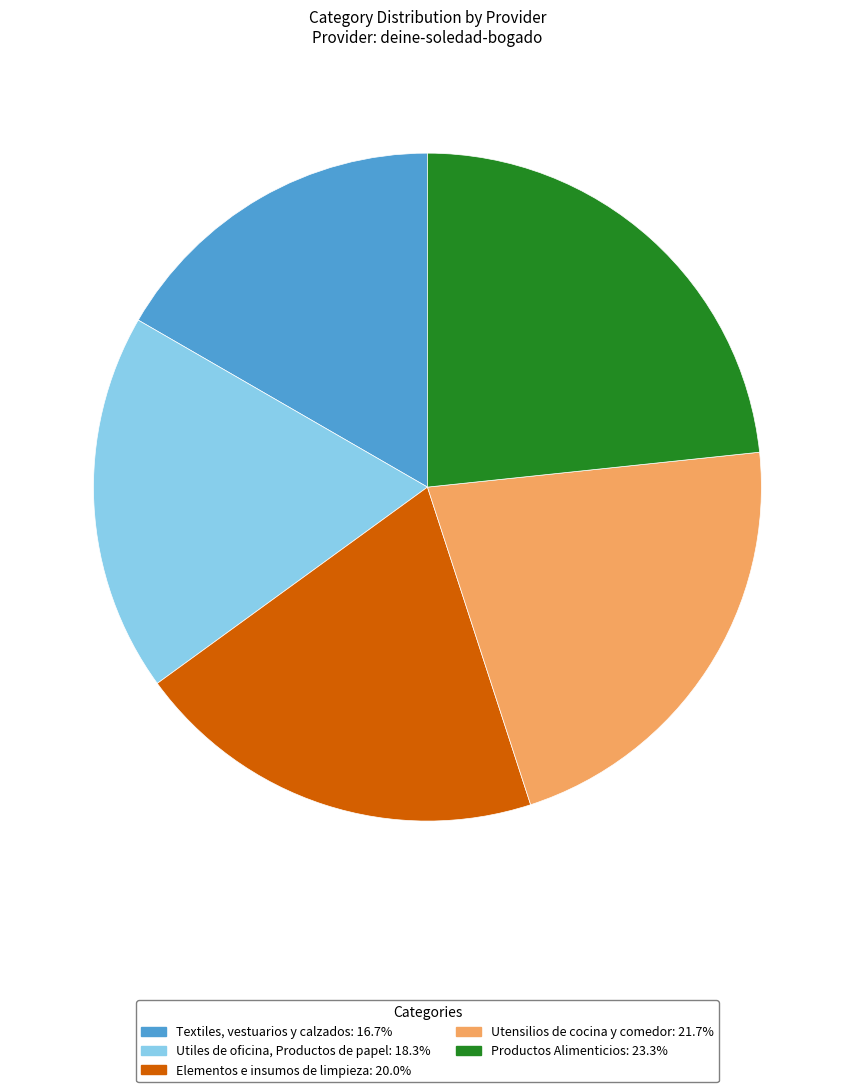

Do Productos Alimenticios and Elementos e insumos de limpieza together represent more than half of the pie?

No